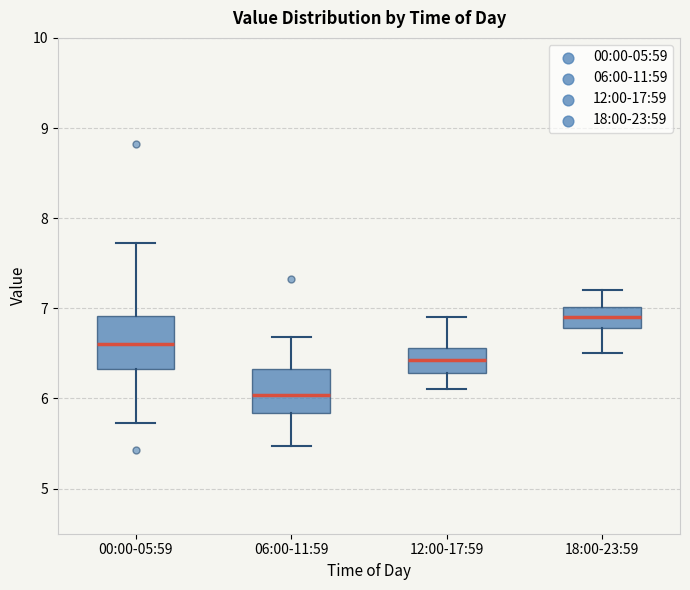

Reading left to right, read every box against the y-axis: the position of its median line, the range the box covers, and the ends of its whiskers. The values are not printed on the chart, so give them approximately, as read against the axis.

00:00-05:59: median 6.6, box 6.3 to 6.9, whiskers 5.7 to 7.7
06:00-11:59: median 6.0, box 5.8 to 6.3, whiskers 5.5 to 6.7
12:00-17:59: median 6.4, box 6.3 to 6.6, whiskers 6.1 to 6.9
18:00-23:59: median 6.9, box 6.8 to 7.0, whiskers 6.5 to 7.2